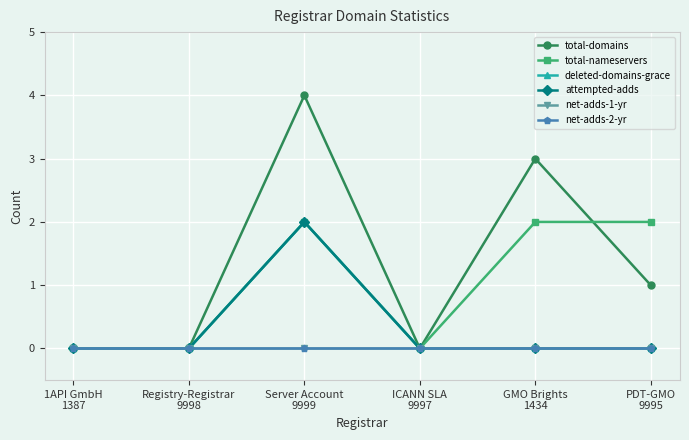

Does the chart have visible grid lines?

Yes